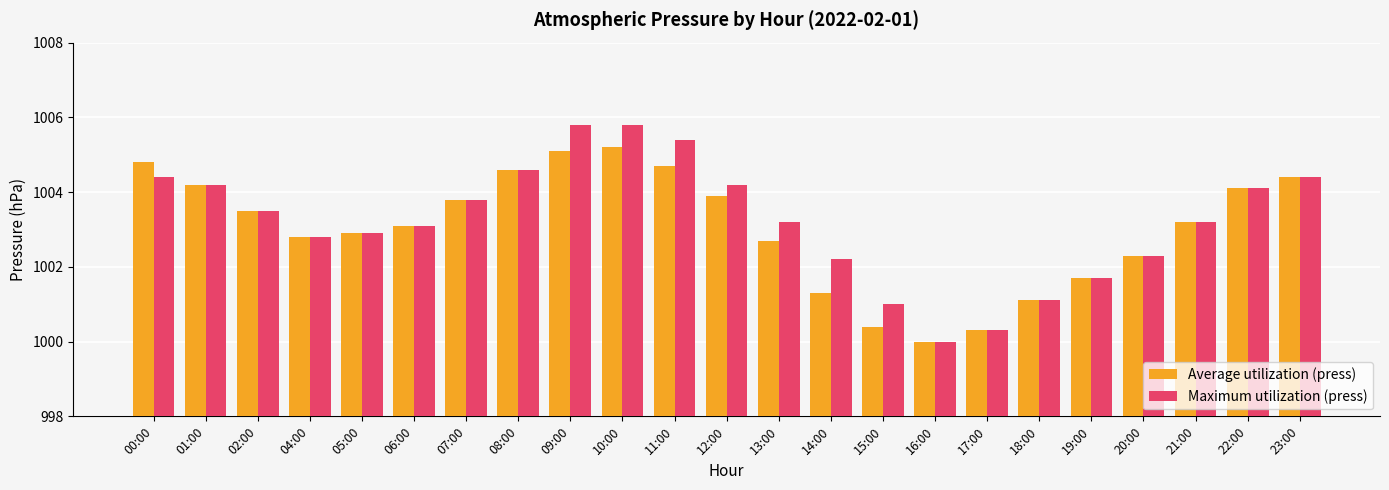

What are all the series names shown in the legend?

Average utilization (press), Maximum utilization (press)